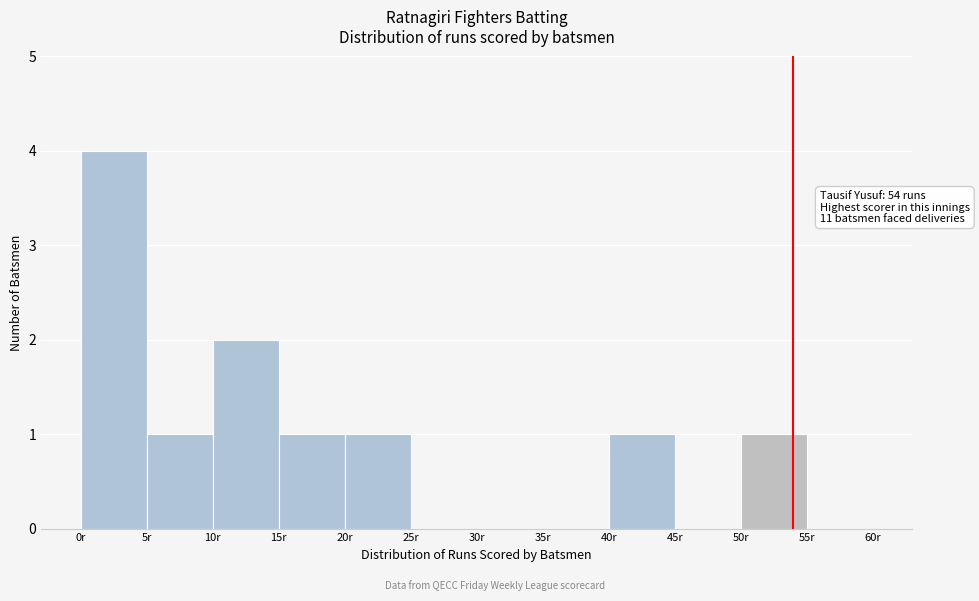

Which range on the x-axis has the tallest bar?

0 to 5